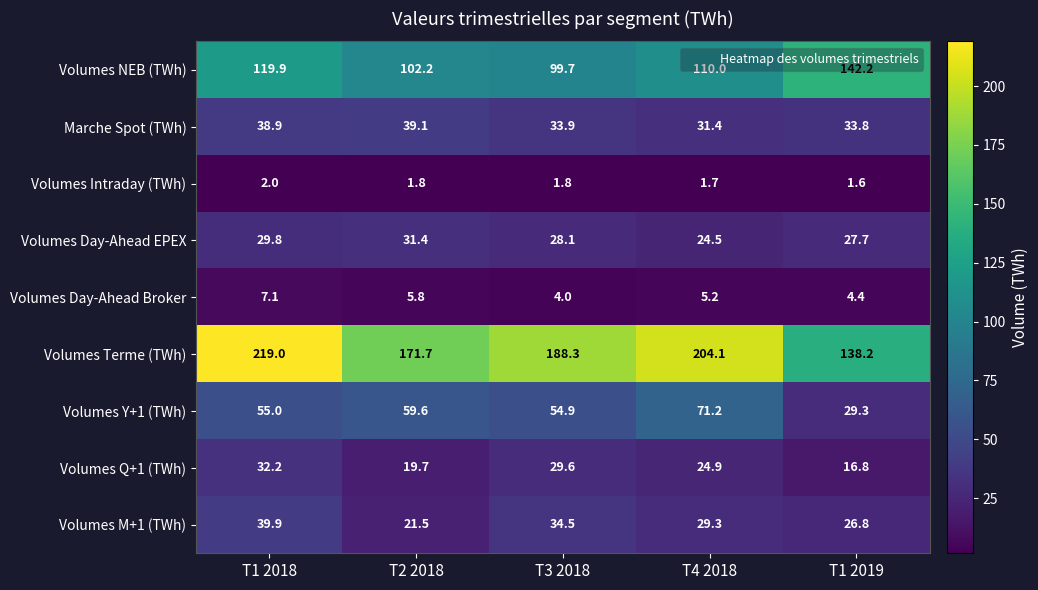

The value of Marche Spot (TWh) at T1 2018 is 38.9. True or false?

True